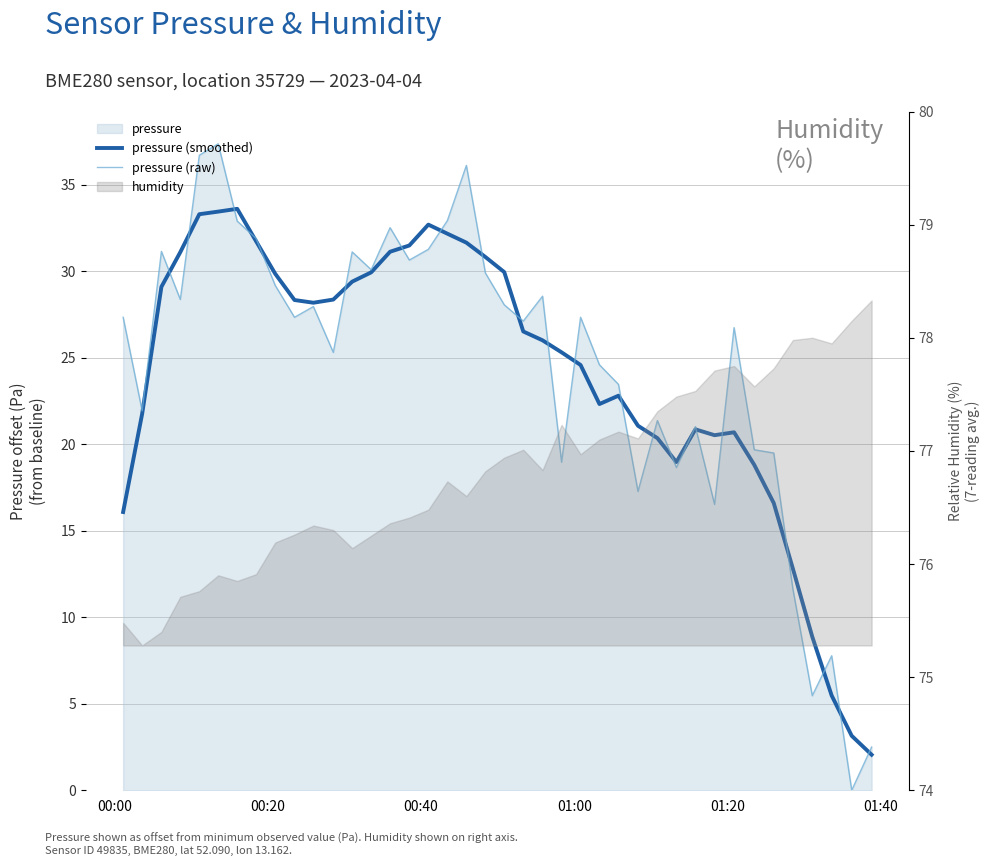

How many interior local valleys does the pressure (smoothed) series have?

4